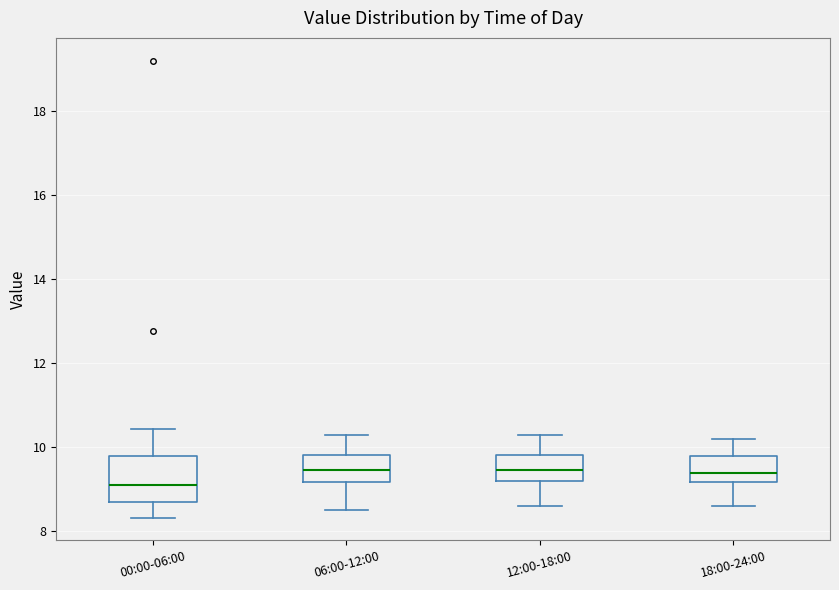

Reading left to right, transcribe this box plot: for each box, give where its median line is, the range the box spans, and where its two whiskers end, as read against the y-axis. The values are not printed on the chart, so give them approximately, as read against the axis.

00:00-06:00: median 9.2, box 8.8 to 9.8, whiskers 8.4 to 10.4
06:00-12:00: median 9.4, box 9.2 to 9.8, whiskers 8.6 to 10.4
12:00-18:00: median 9.4, box 9.2 to 9.8, whiskers 8.6 to 10.4
18:00-24:00: median 9.4, box 9.2 to 9.8, whiskers 8.6 to 10.2